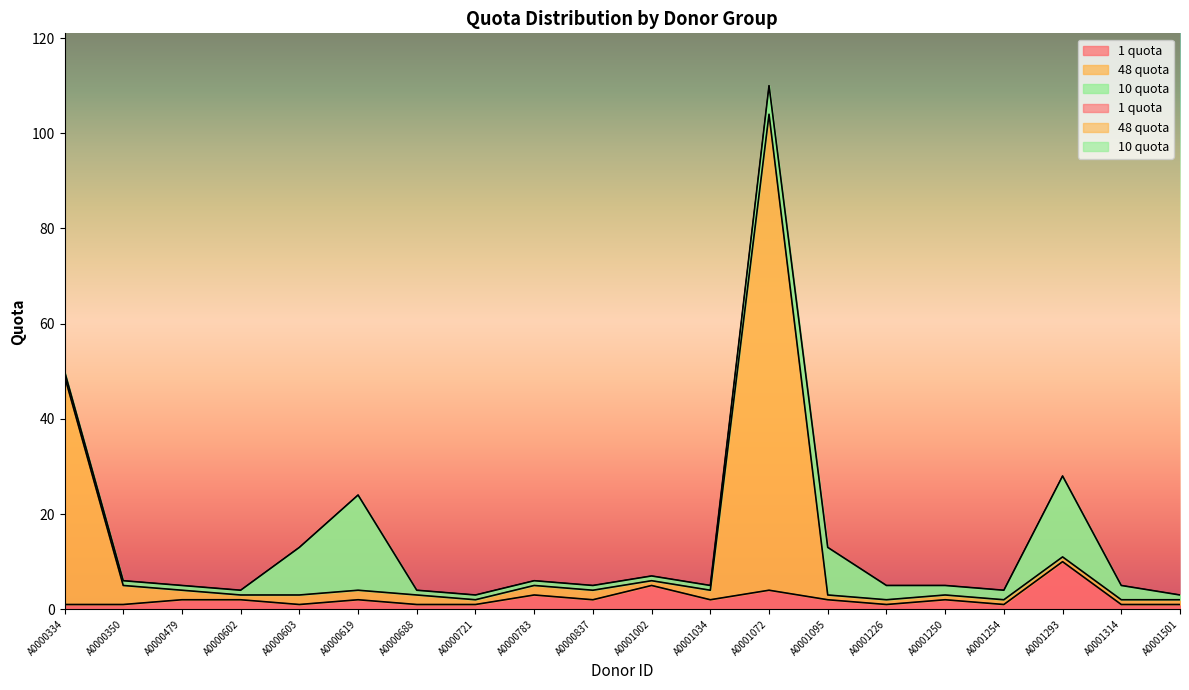

At which label is 1 quota closest to 5?

A0001002